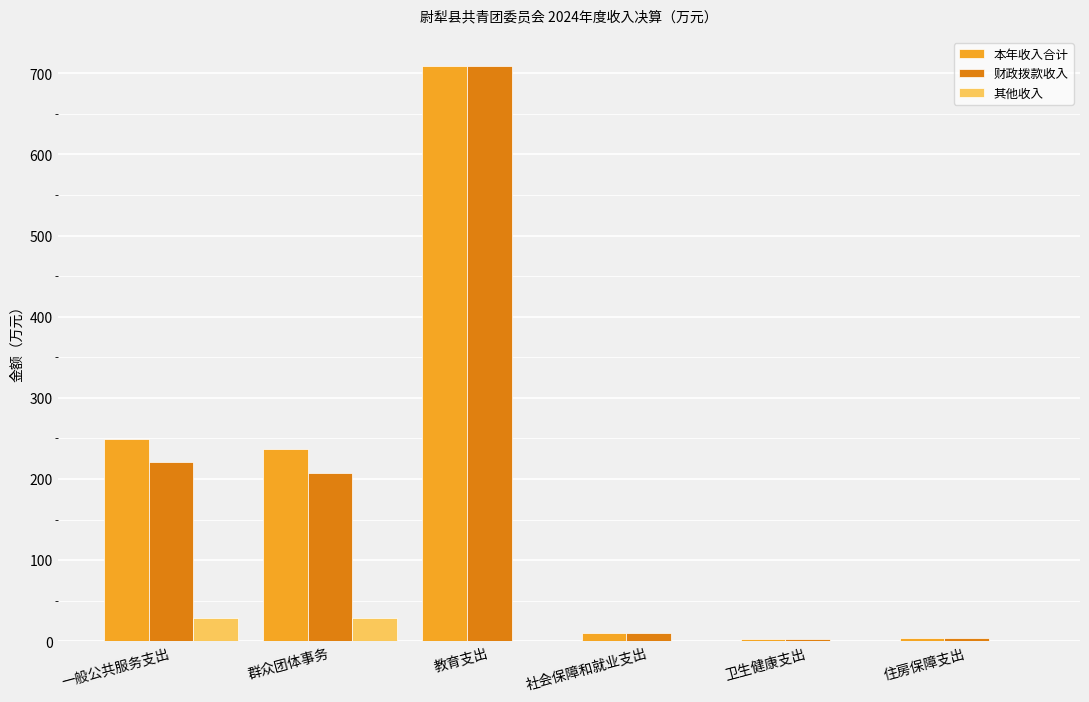

What is the highest value of the 财政拨款收入 series?

709.5